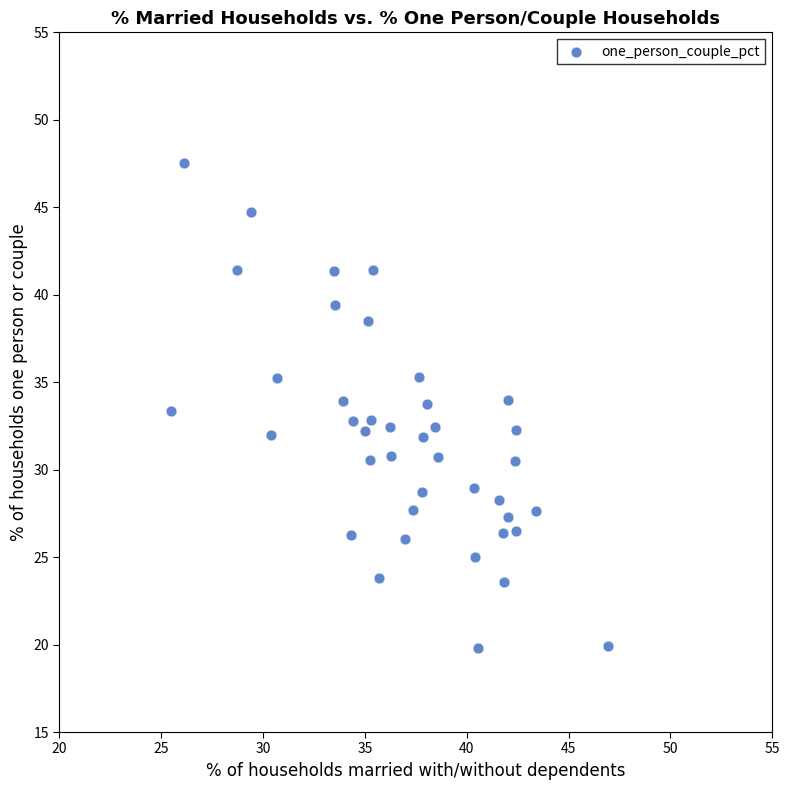

What is the range of Y values (max minus min)?

27.7